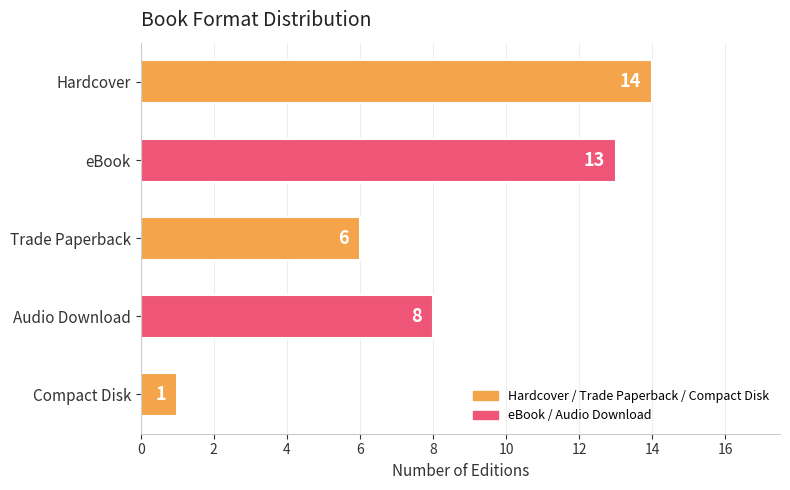

What is the greatest value displayed?

14